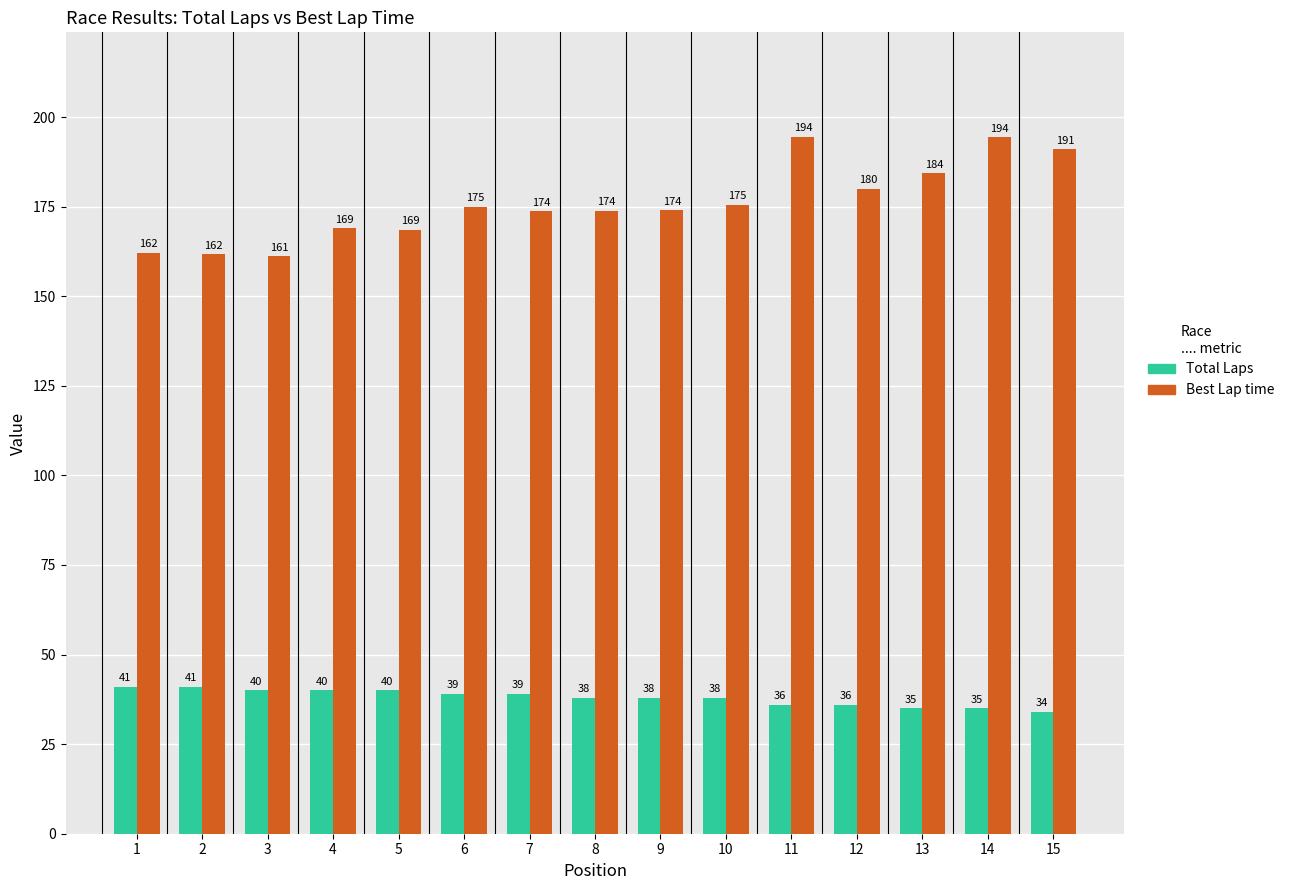

What is the value of the Total Laps bar at the 11th from the left?

36.0